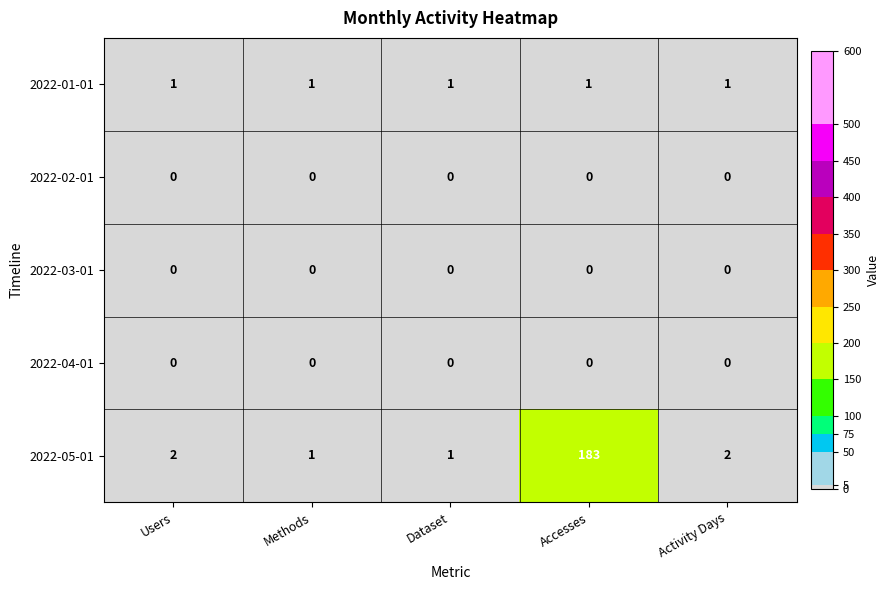

Which label corresponds to the largest value in the chart?

Accesses